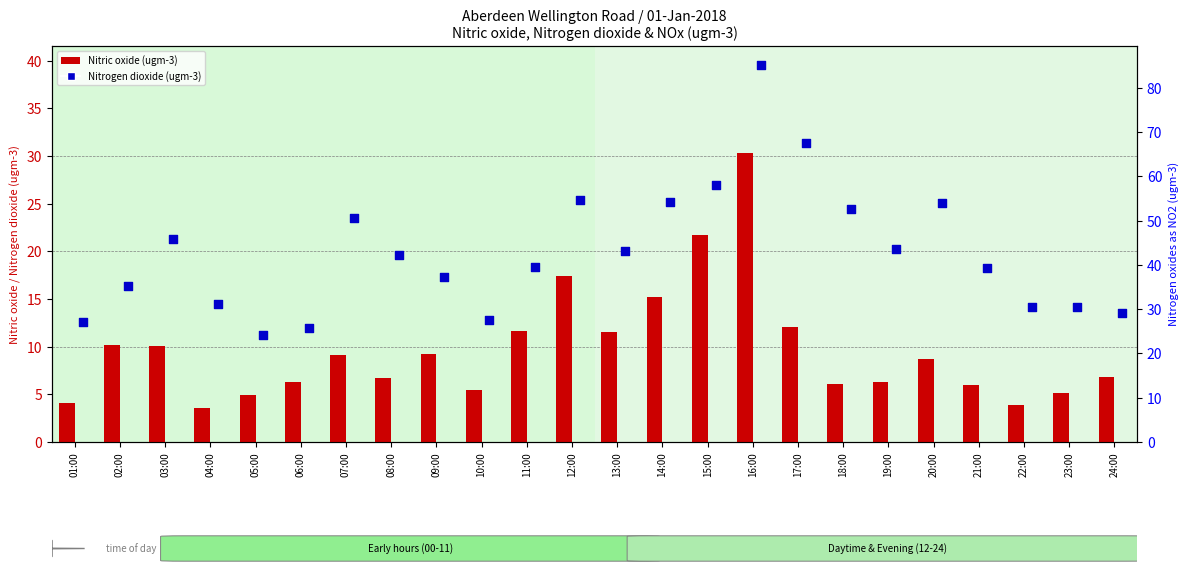

What are all the series names shown in the legend?

Nitric oxide, Nitrogen dioxide